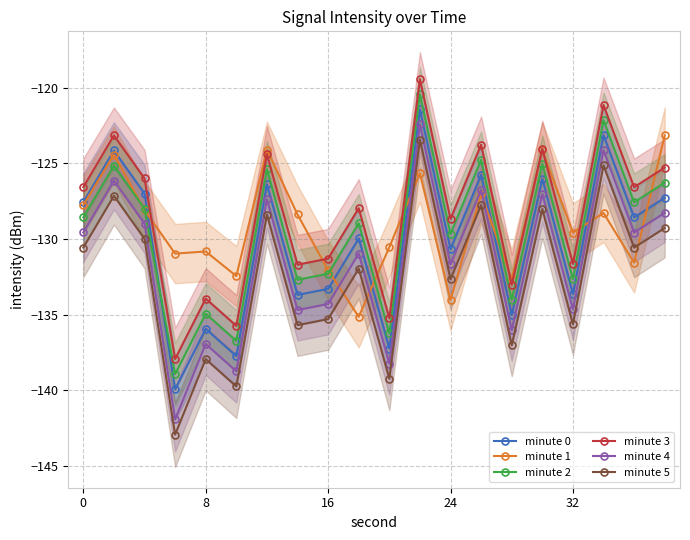

What are all the series names shown in the legend?

minute 0, minute 1, minute 2, minute 3, minute 4, minute 5